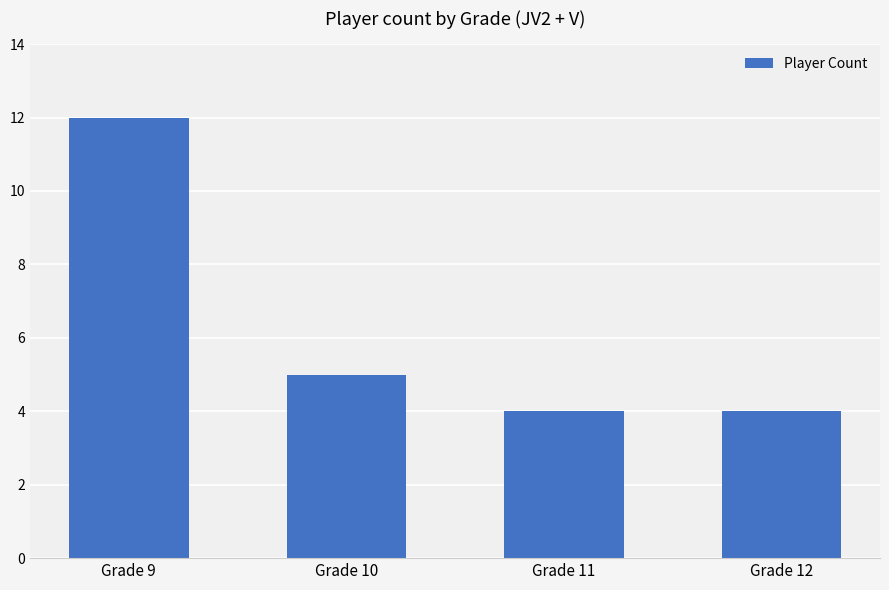

What is the ratio of the value at Grade 10 to the value at Grade 9?

0.4